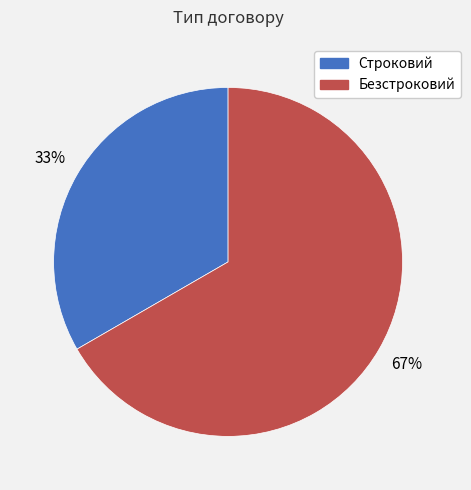

To the nearest percent, what is the average slice percentage?

50%